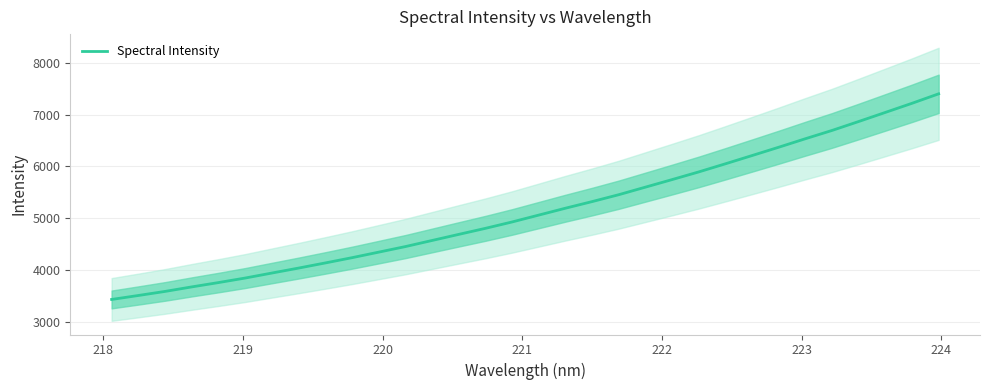

What is the greatest value displayed?

7399.4